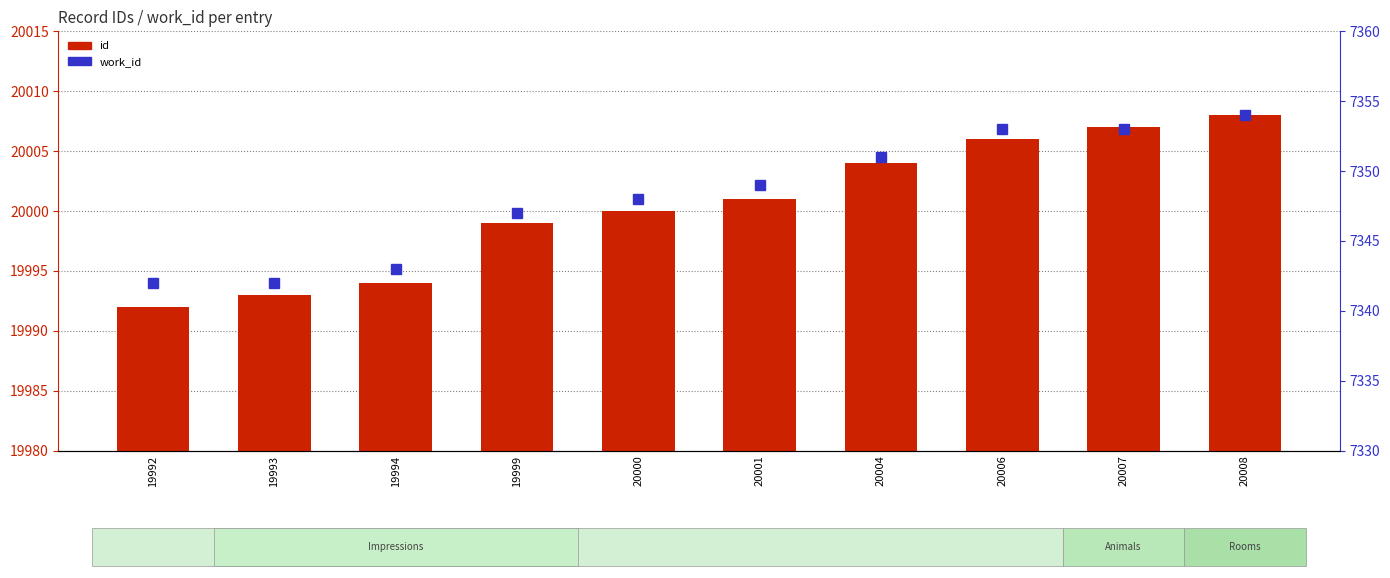

What is the smallest value displayed?

7342